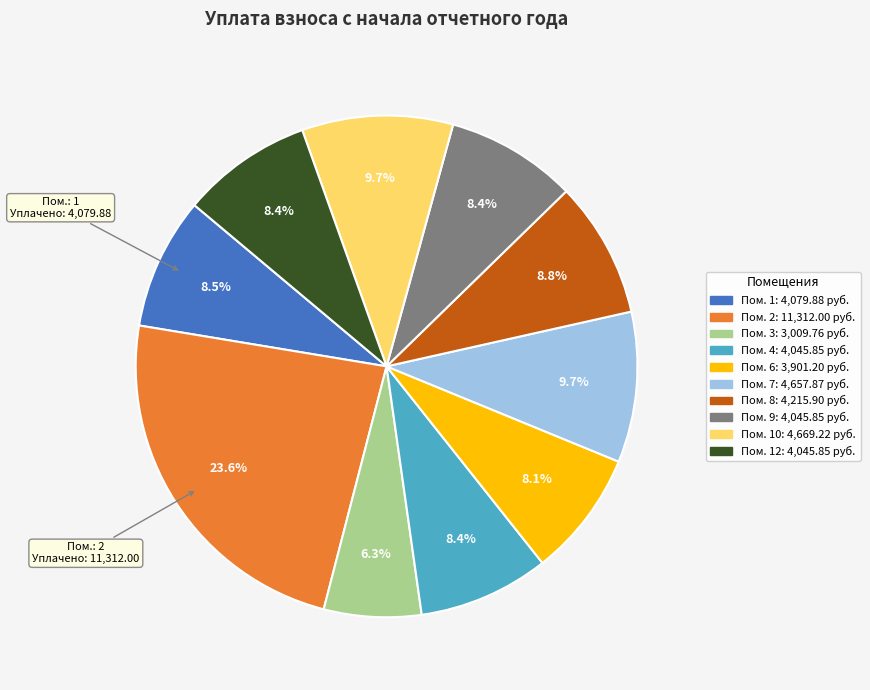

How many slices are in this pie chart?

10